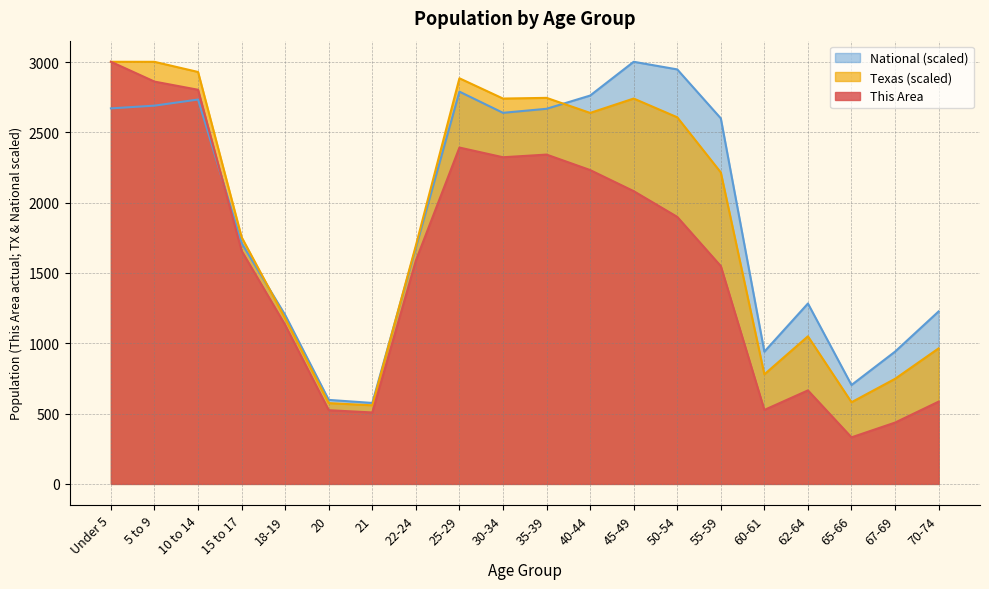

What is the spread (max minus min) of values at 10 to 14?

196.0